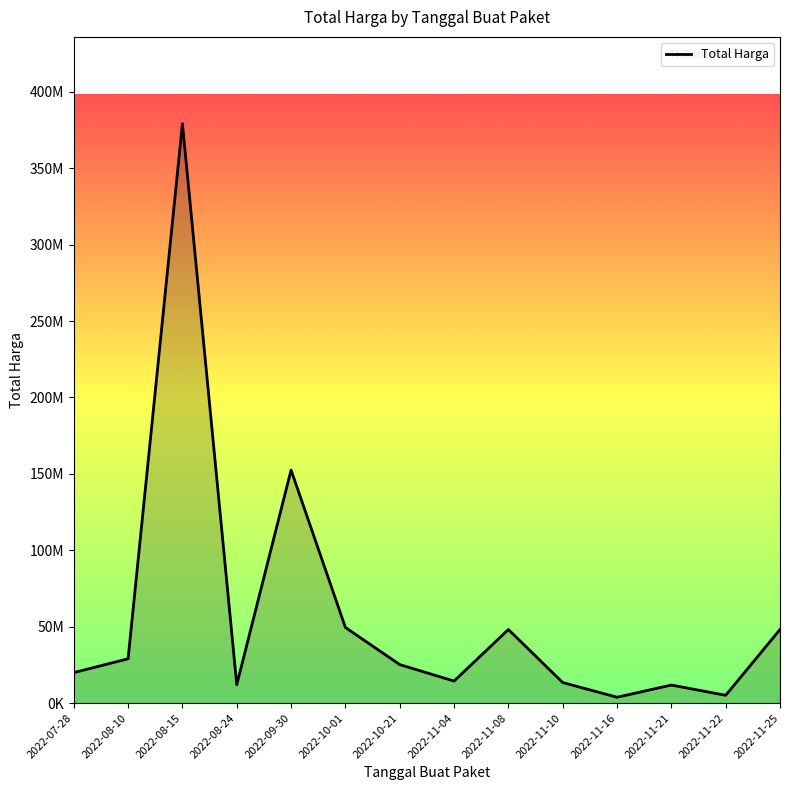

Does the chart have visible grid lines?

No